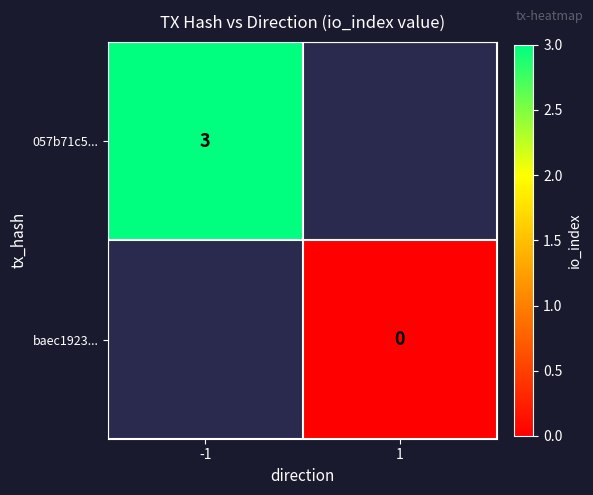

True or false: 057b71c5... has a value of 5 at -1.

False